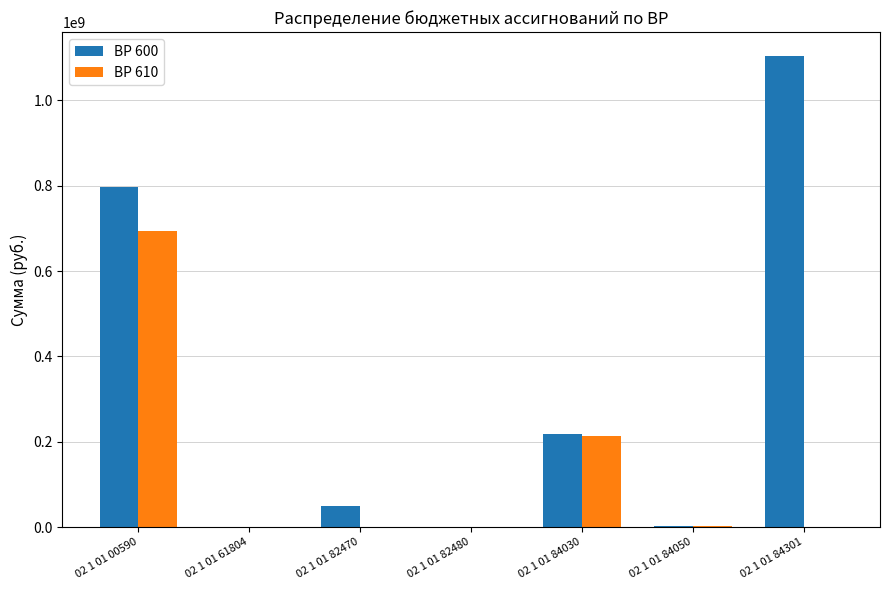

Which category has the highest value across all series?

02 1 01 84301